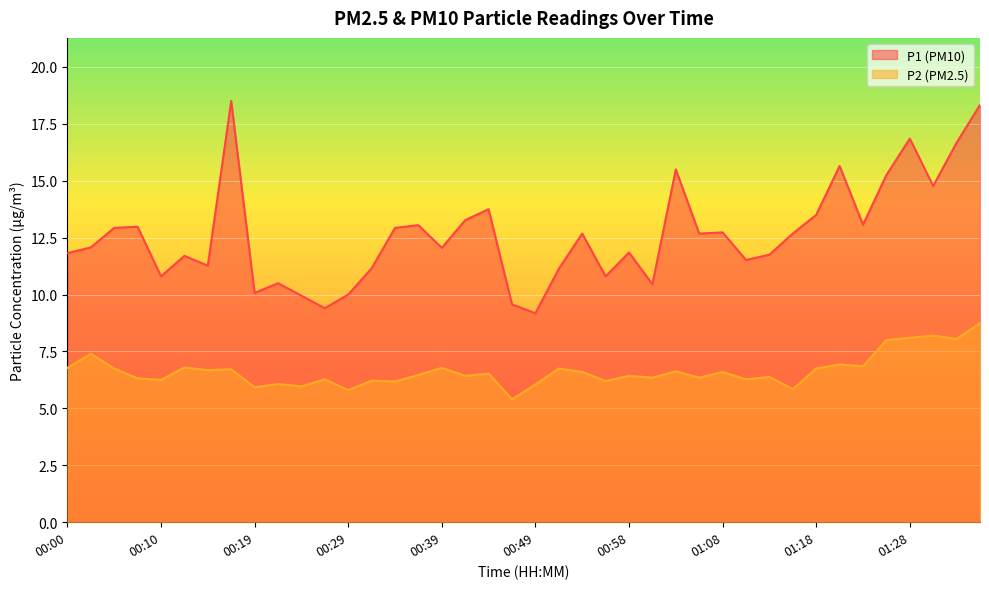

What is the label of the 1st point from the right?

01:35